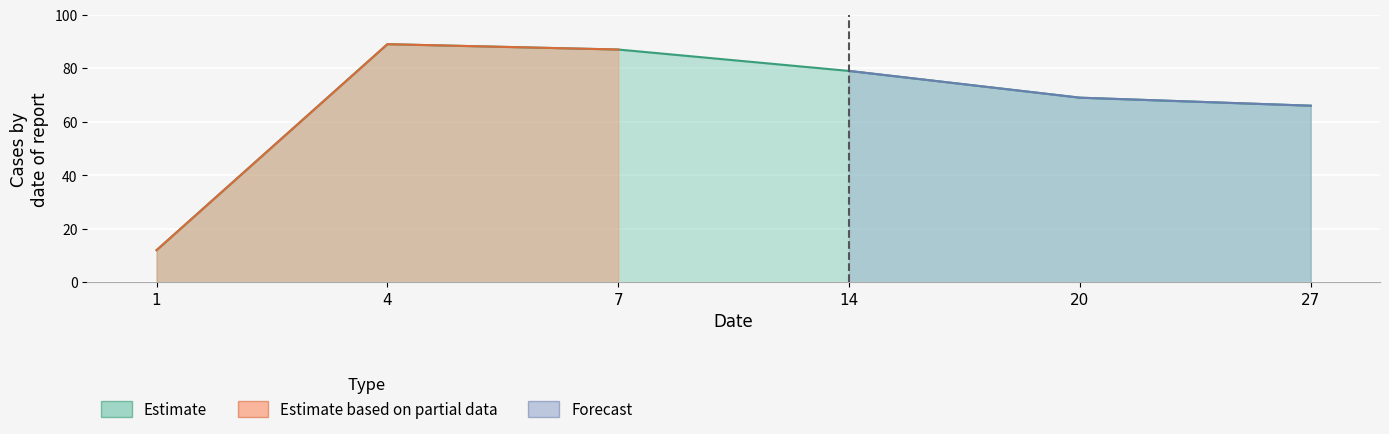

Reading left to right, transcribe all the data shown in this chart.

12	89	87	79	69	66